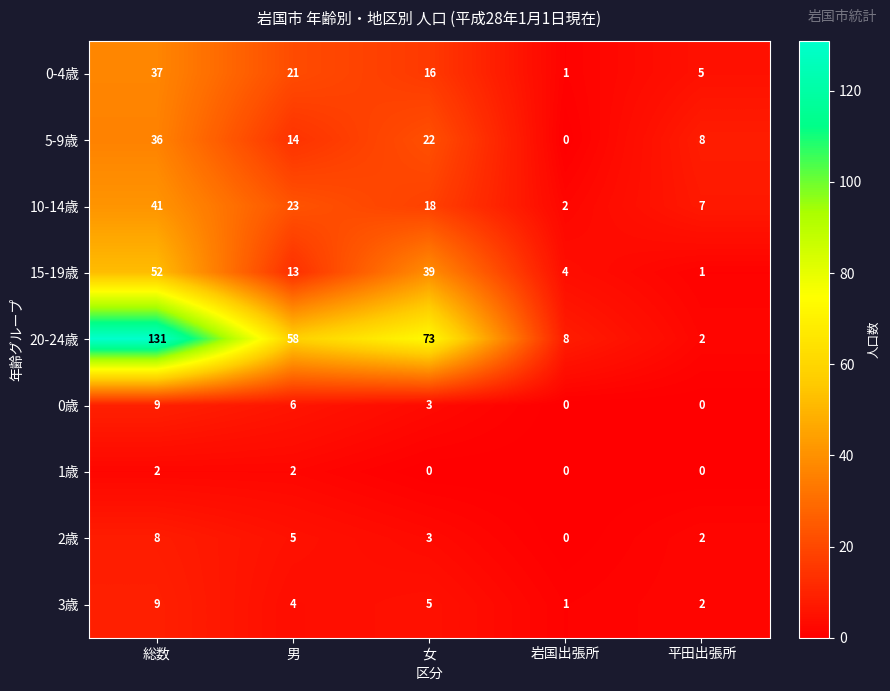

At how many categories does at least one series exceed 56?

3